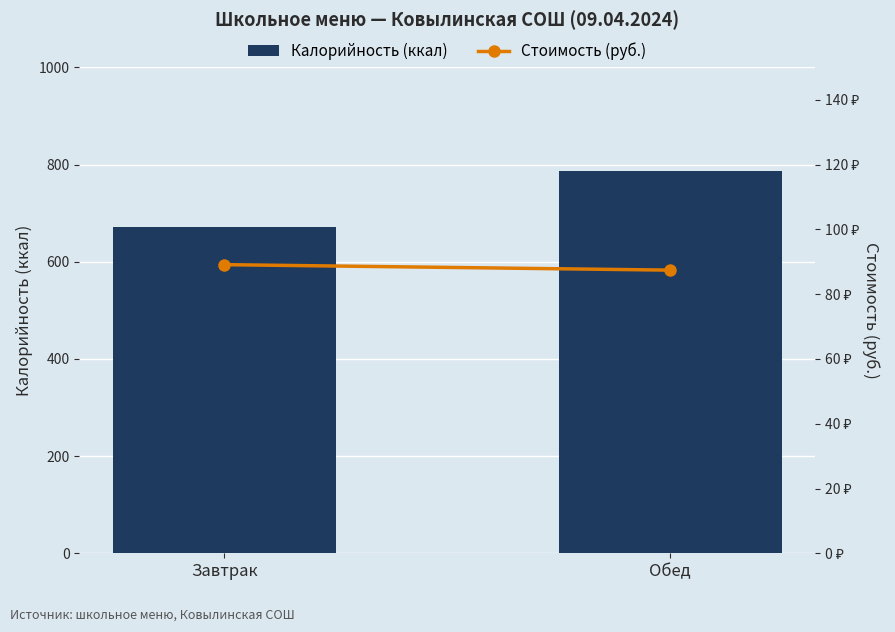

What is the difference between the highest and lowest values at Завтрак?

582.2